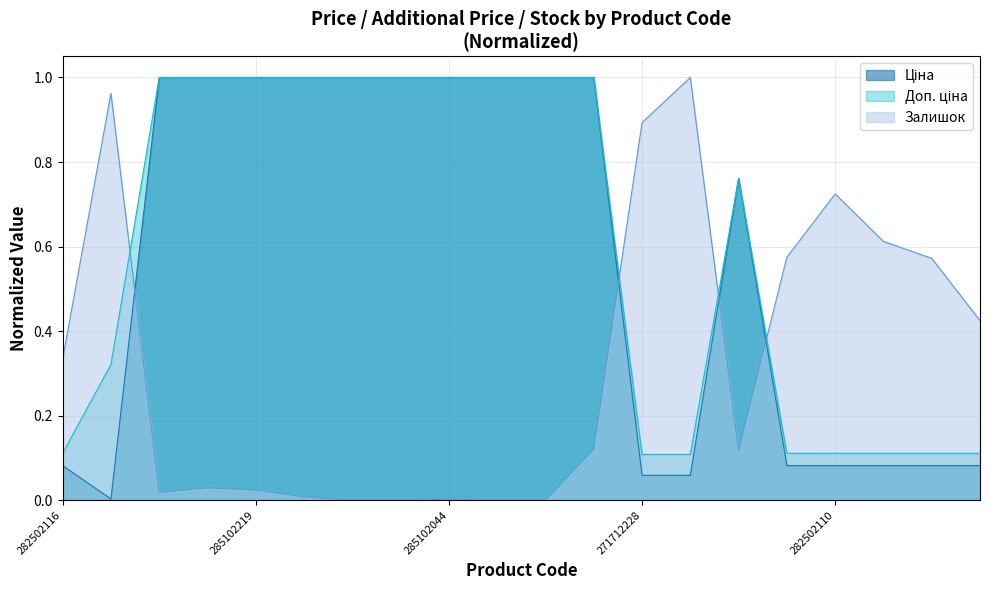

What are all the series names shown in the legend?

Ціна, Доп. ціна, Залишок